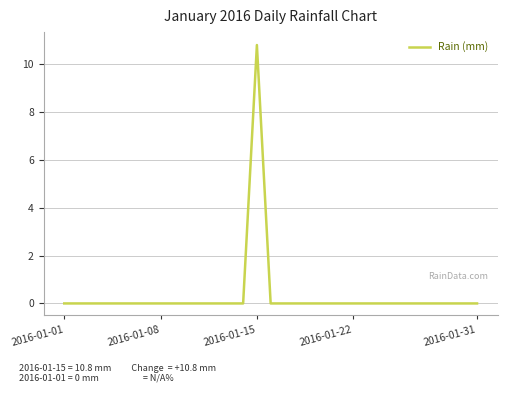

What is the maximum value shown in the chart?

10.8